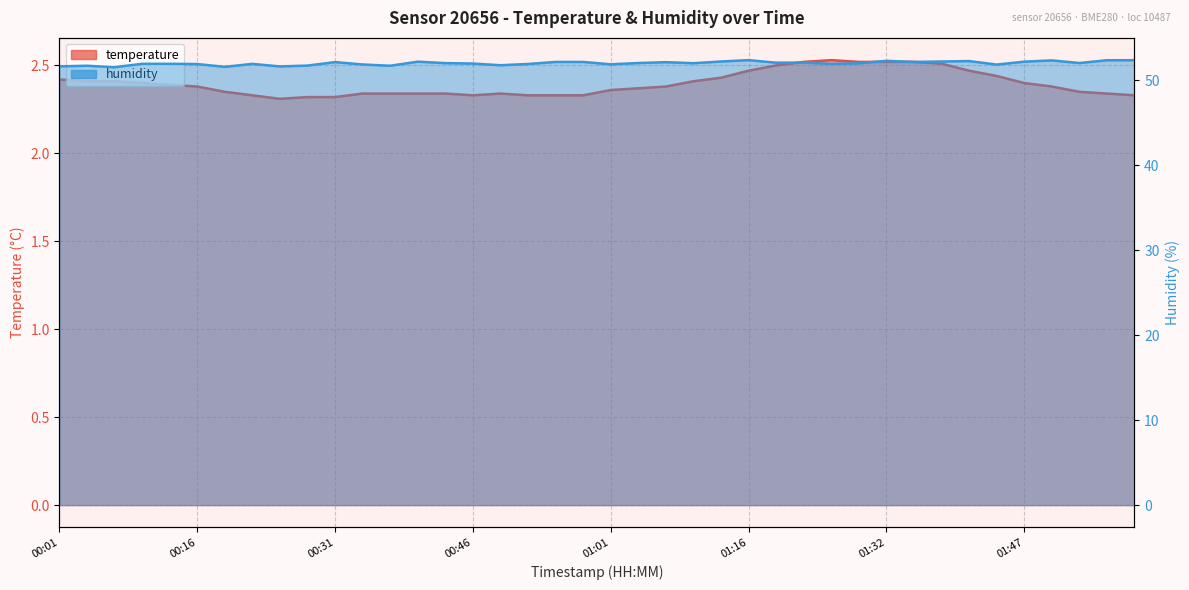

What is the sum of the humidity values at 00:16 and 00:01?

103.5